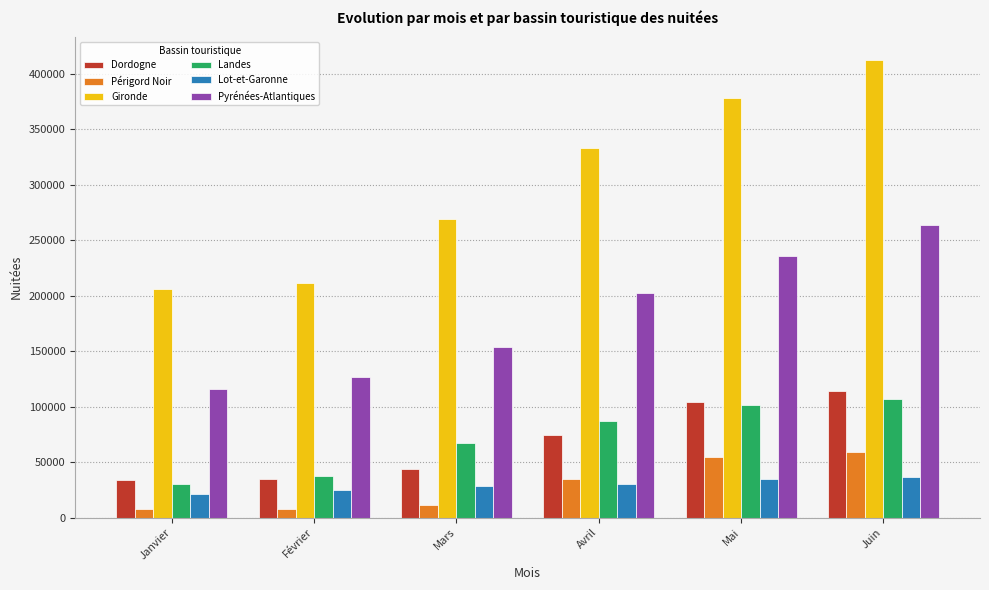

What is the total value across all series at Février?

442338